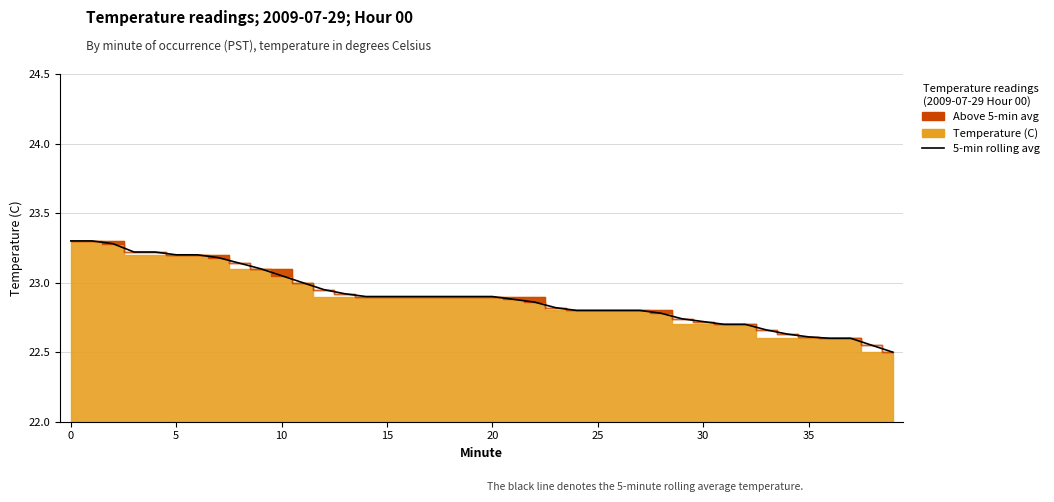

Reading right to left, transcribe all the data shown in this chart.

22.5	22.6	22.6	22.6	22.6	22.6	22.7	22.7	22.7	22.7	22.7	22.8	22.8	22.8	22.8	22.8	22.8	22.9	22.9	22.9	22.9	22.9	22.9	22.9	22.9	22.9	22.9	22.9	23.0	23.1	23.1	23.1	23.2	23.2	23.2	23.2	23.2	23.3	23.3	23.3